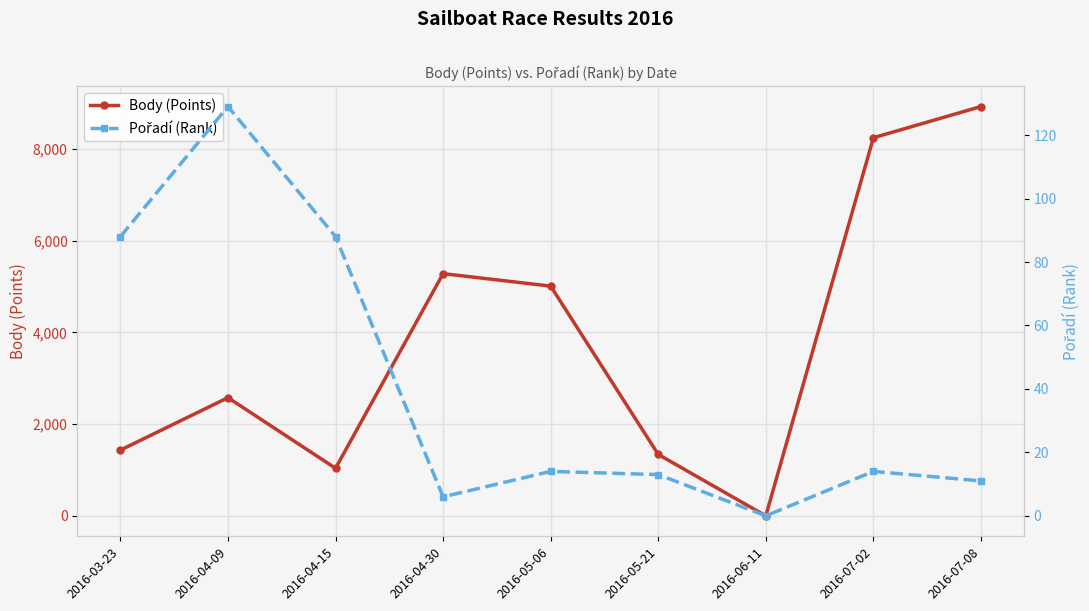

What are all the series names shown in the legend?

Body (Points), Pořadí (Rank)